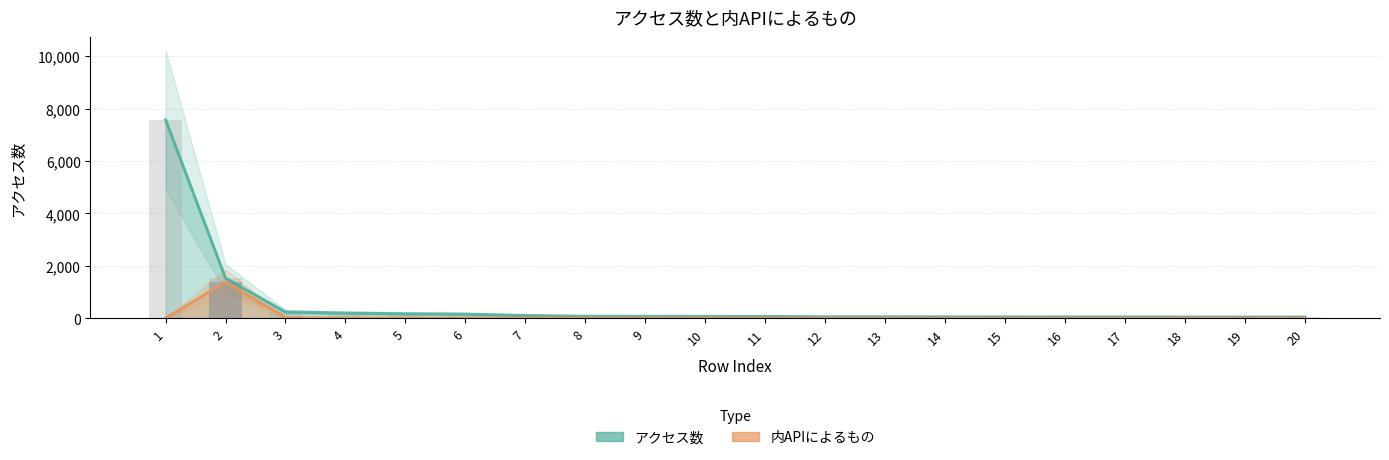

What are all the series names shown in the legend?

アクセス数, 内APIによるもの